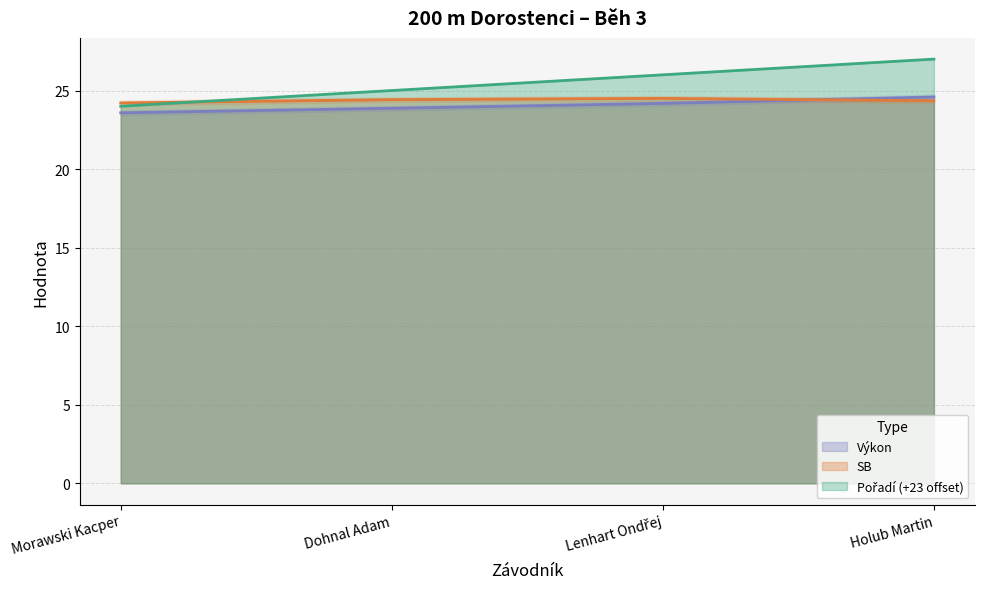

How many categories are shown in the chart?

4